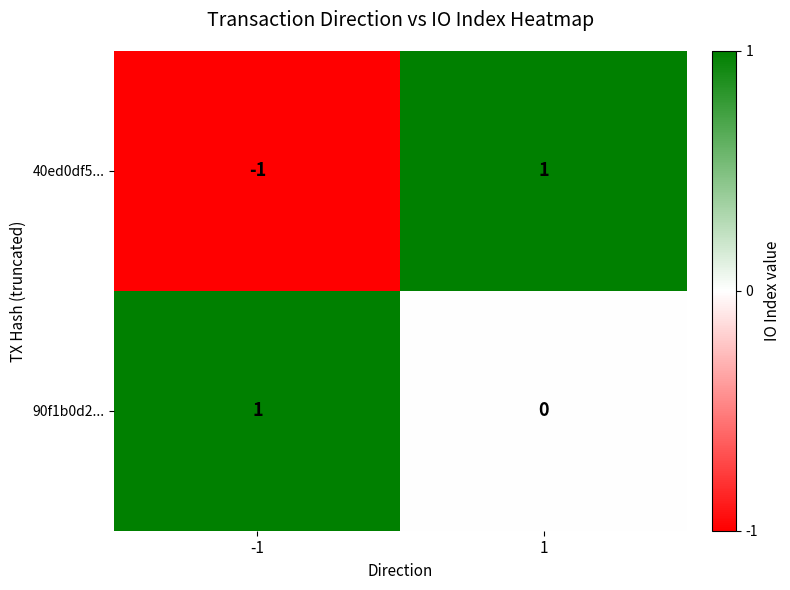

At which category is the sum across all series the highest?

1